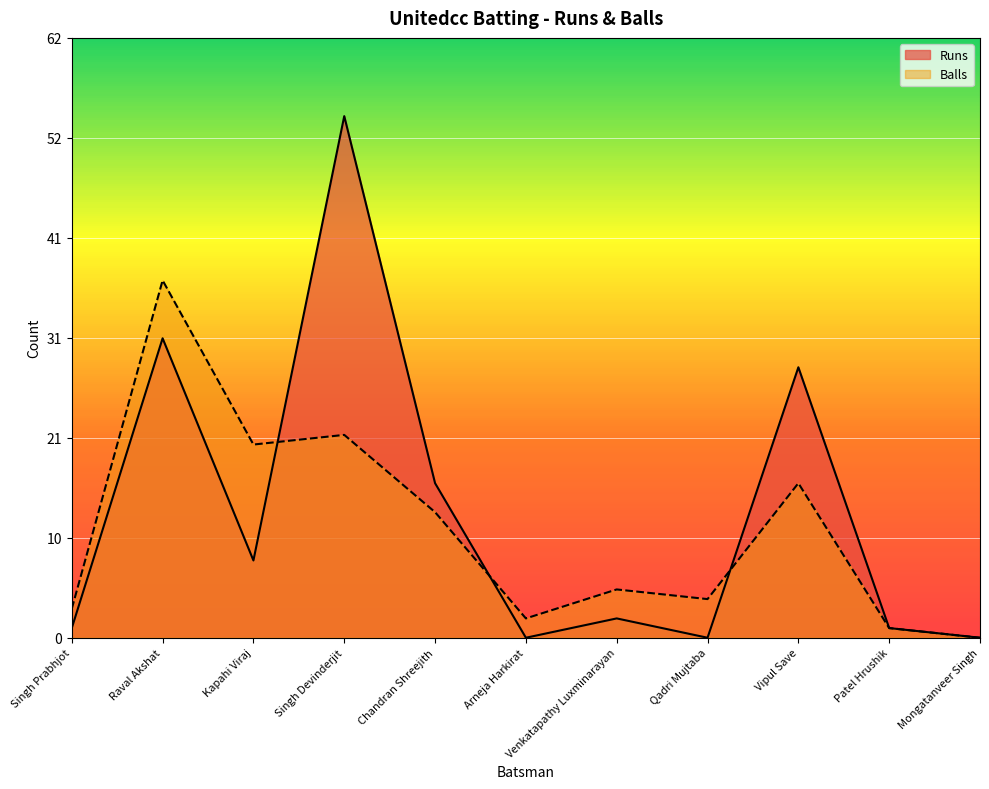

What is the difference between the highest and lowest values at Chandran Shreejith?

3